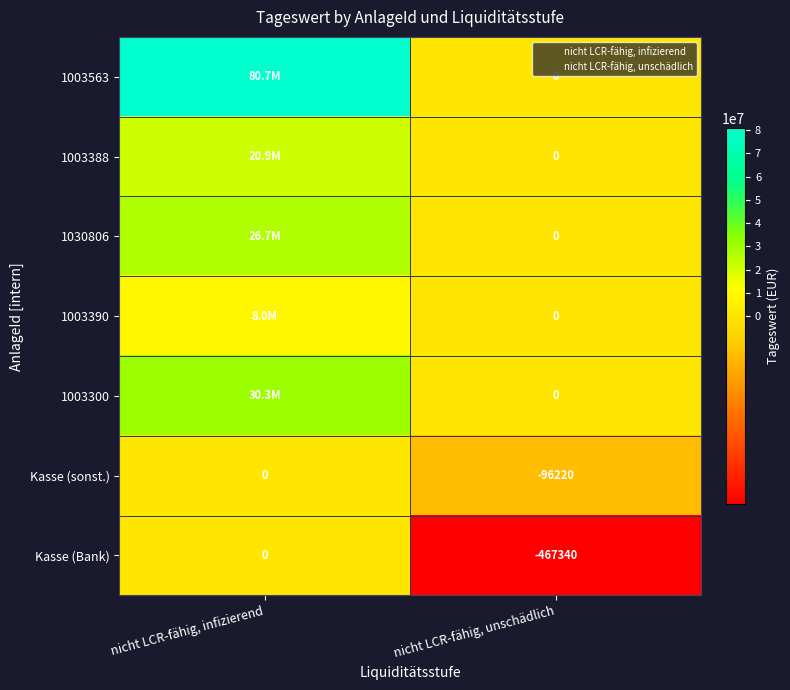

True or false: Kasse (Bank) has a value of 148944.1 at nicht LCR-fähig, infizierend.

False